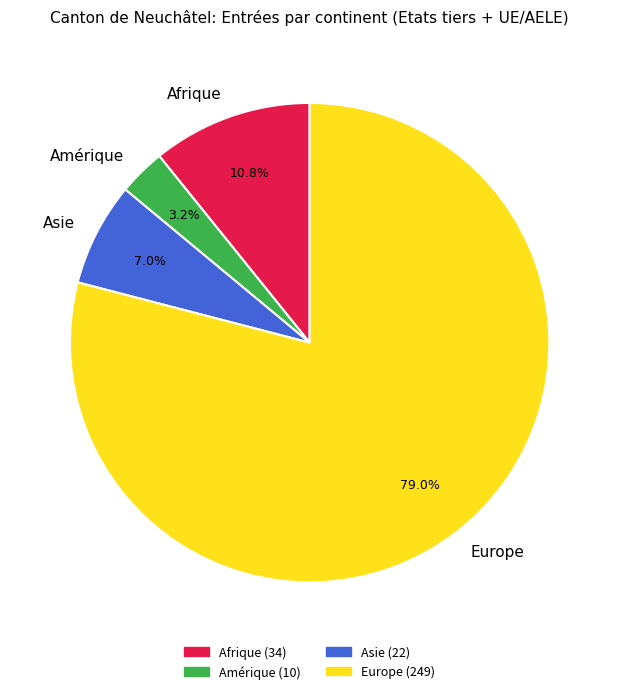

Is it true that Europe is 89% of the pie?

False